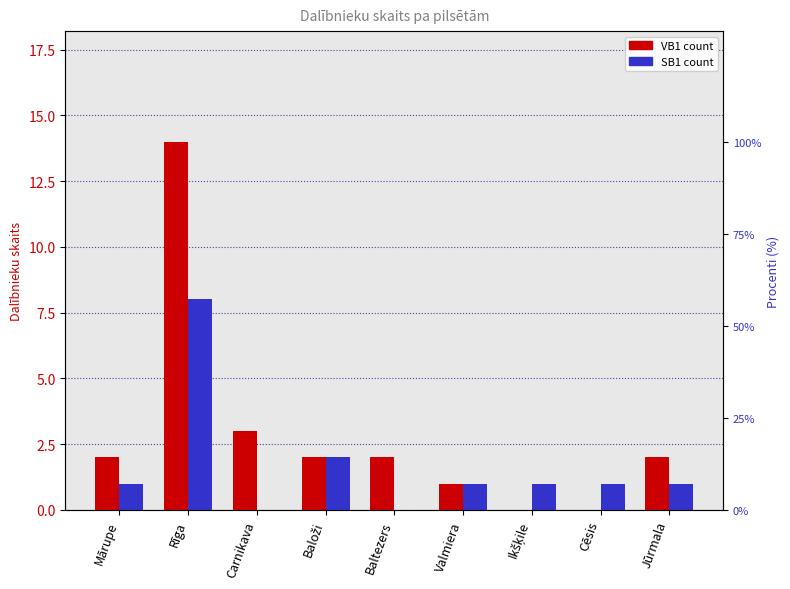

How many distinct data groups are displayed?

2